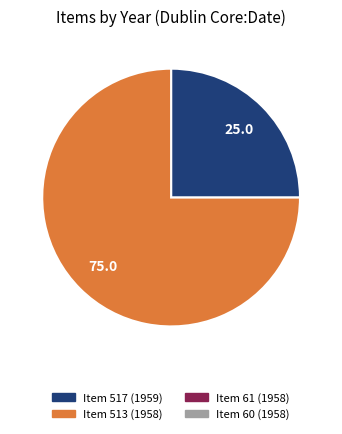

Is there any slice that represents more than half of the pie?

Yes